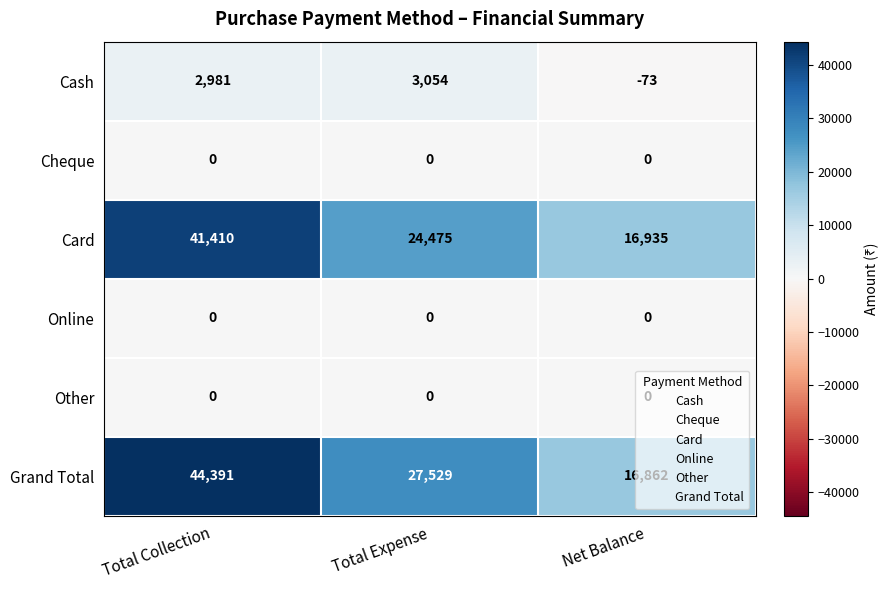

What is the greatest value displayed?

44391